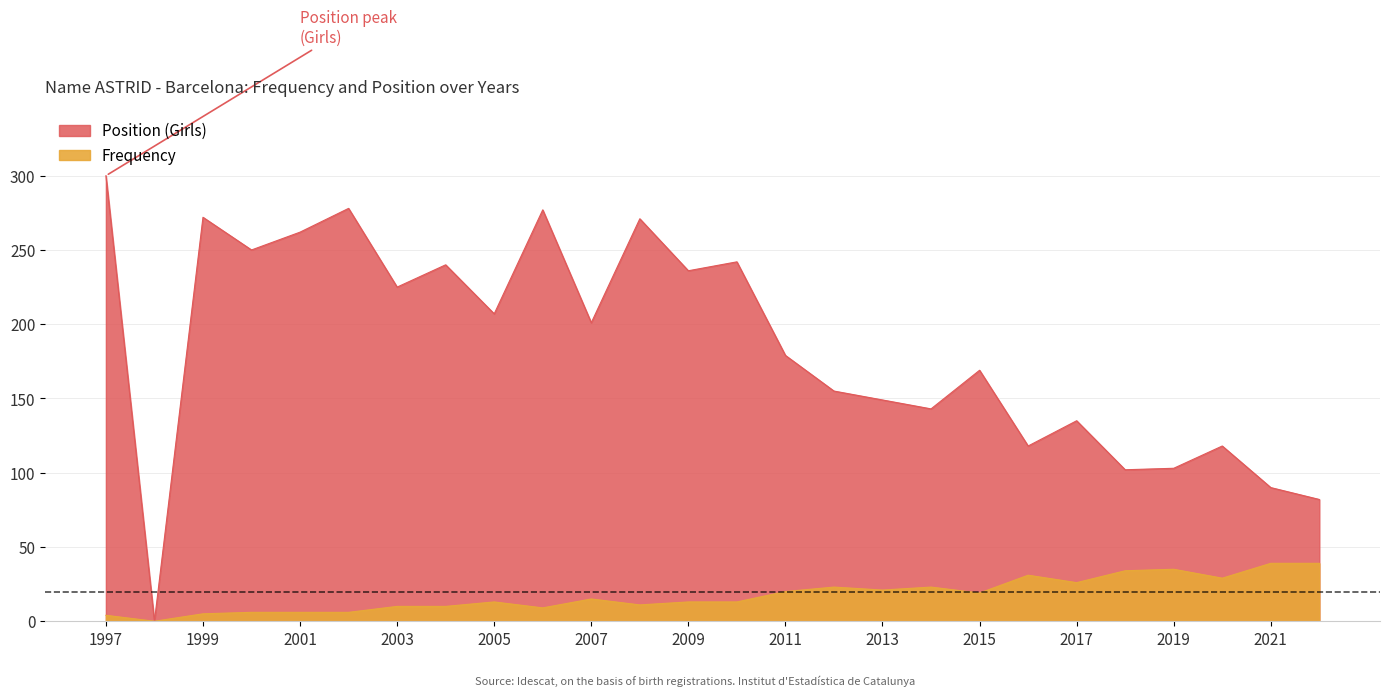

Reading left to right, transcribe all the data shown in this chart.

Frequency: 4	0	5	6	6	6	10	10	13	9	15	11	13	13	20	23	21	23	19	31	26	34	35	29	39	39
Position (Girls): 300	0	272	250	262	278	225	240	207	277	201	271	236	242	179	155	149	143	169	118	135	102	103	118	90	82